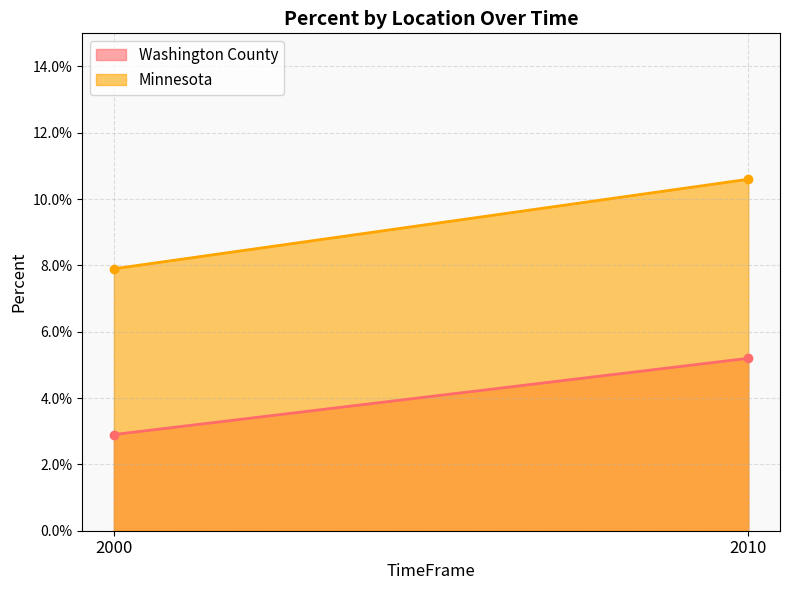

What are all the series names shown in the legend?

Washington County, Minnesota